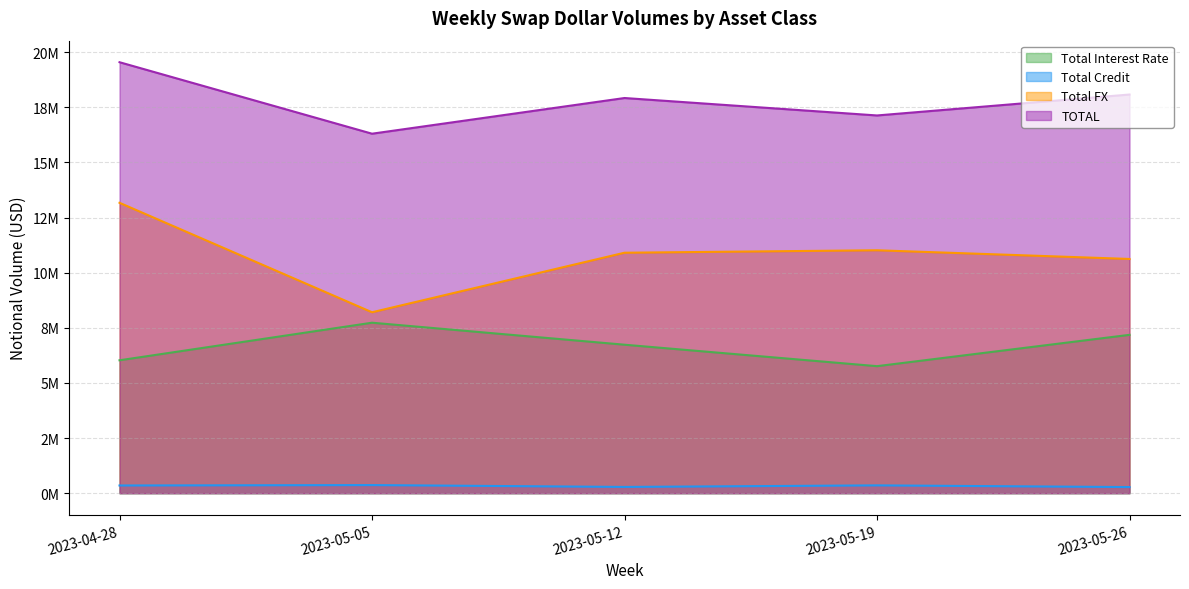

Reading left to right, extract all data points from this chart.

Total Interest Rate: 6027358	7731310	6733517	5760204	7181258
Total Credit: 348693	367149	283064	353753	276993
Total FX: 13169865	8205330	10905587	11017088	10622386
TOTAL: 19545916	16303790	17922169	17131045	18080636